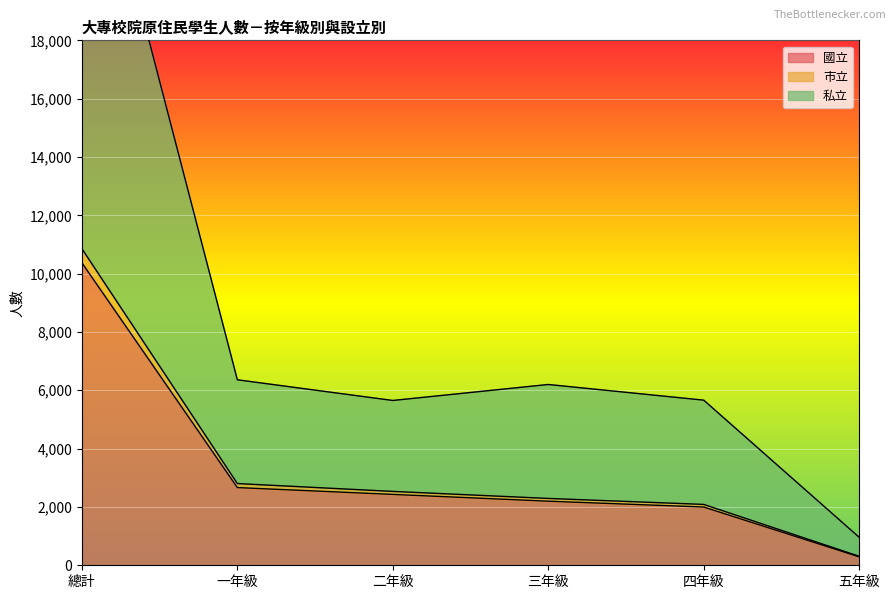

True or false: 市立 and 私立 cross at least once.

False